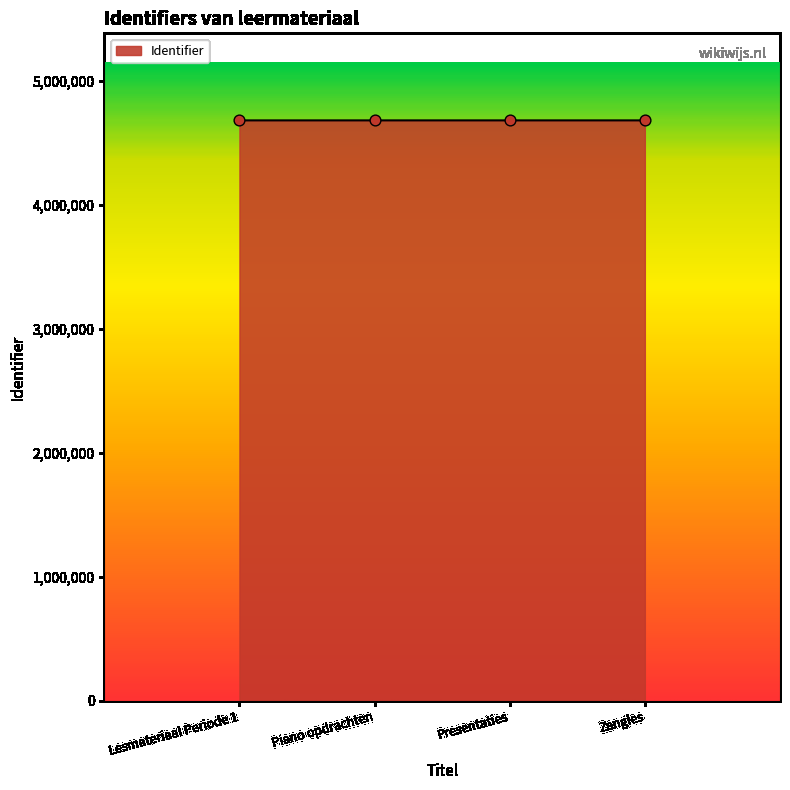

What is the ratio of the value at Lesmateriaal Periode 1 to the value at Piano opdrachten?

1.0